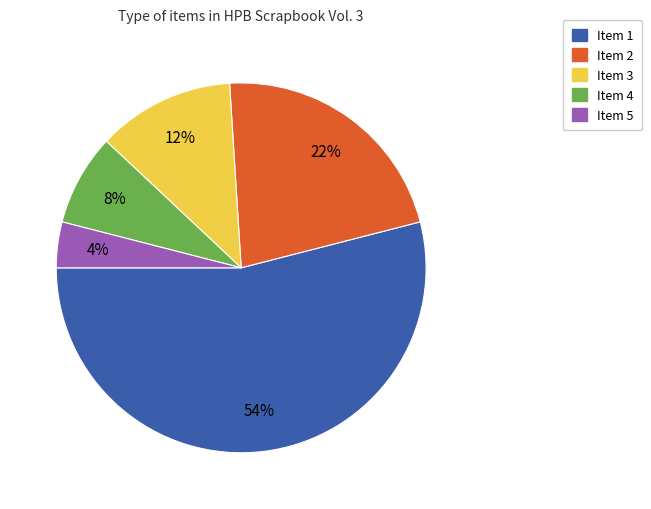

To the nearest percent, what is the difference between the largest and smallest slice percentages?

50%